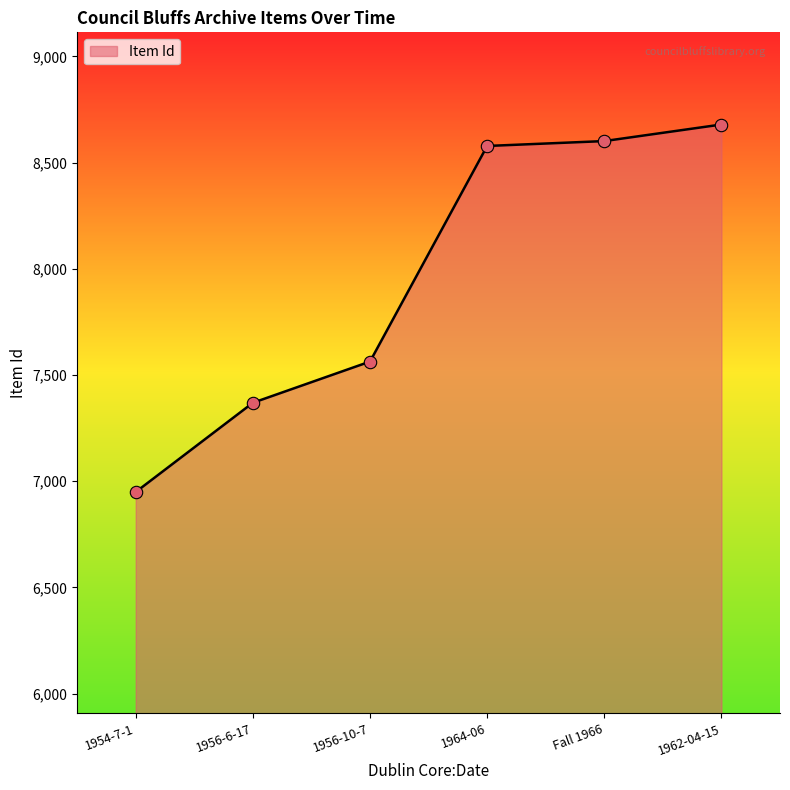

Between 1954-7-1 and 1964-06, which is larger?

1964-06